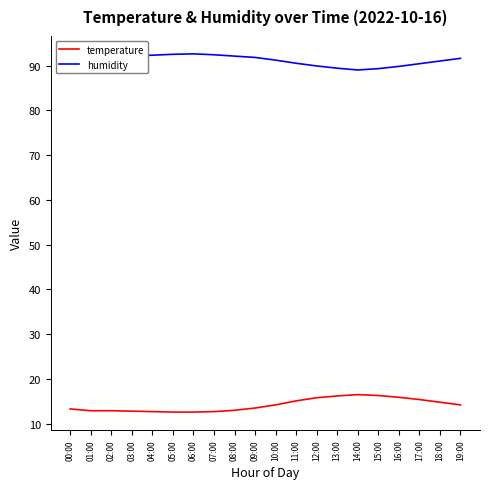

How many lines are shown in the chart?

2